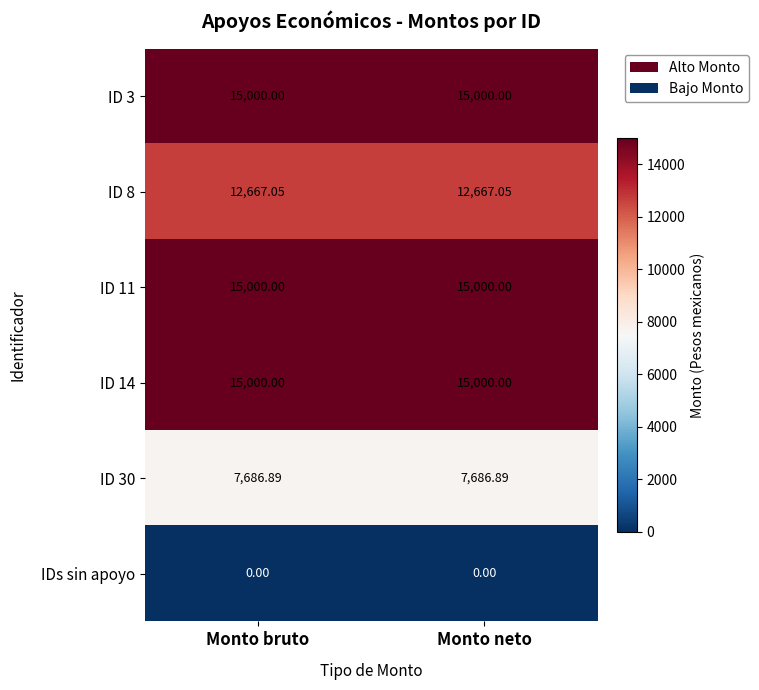

Is the value of ID 30 at Monto neto greater than the value of IDs sin apoyo at Monto neto?

Yes